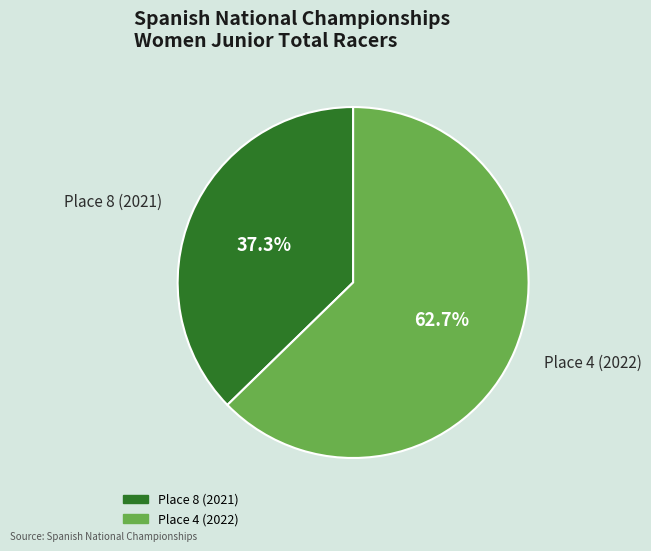

Which has a higher value, Place 4 (2022) or Place 8 (2021)?

Place 4 (2022)